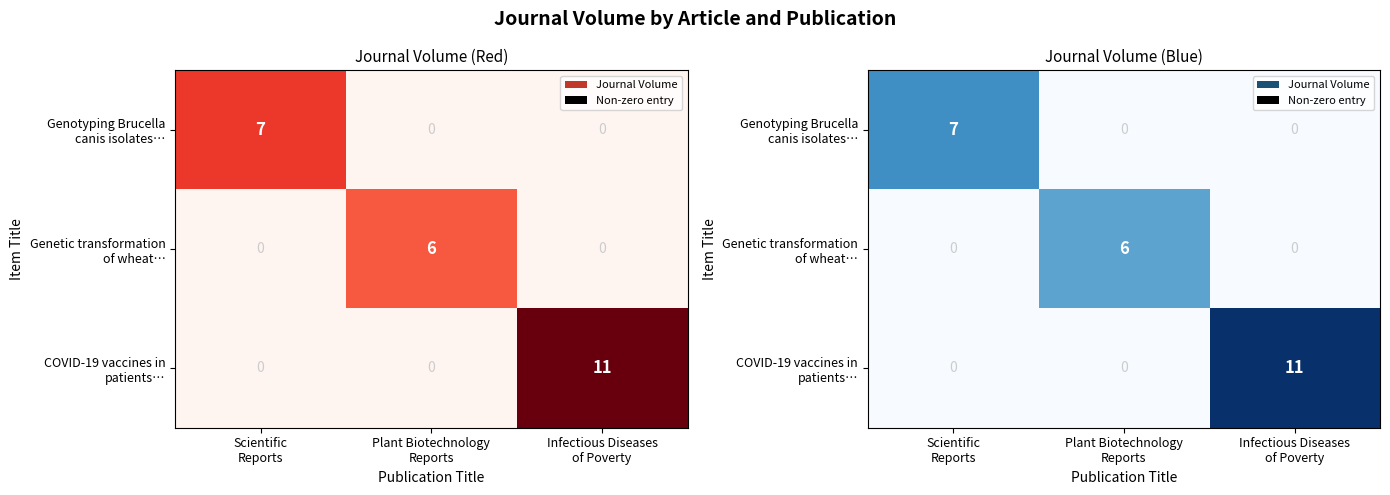

Where is Genotyping Brucella canis isolates… nearest to the value 3?

Plant Biotechnology Reports